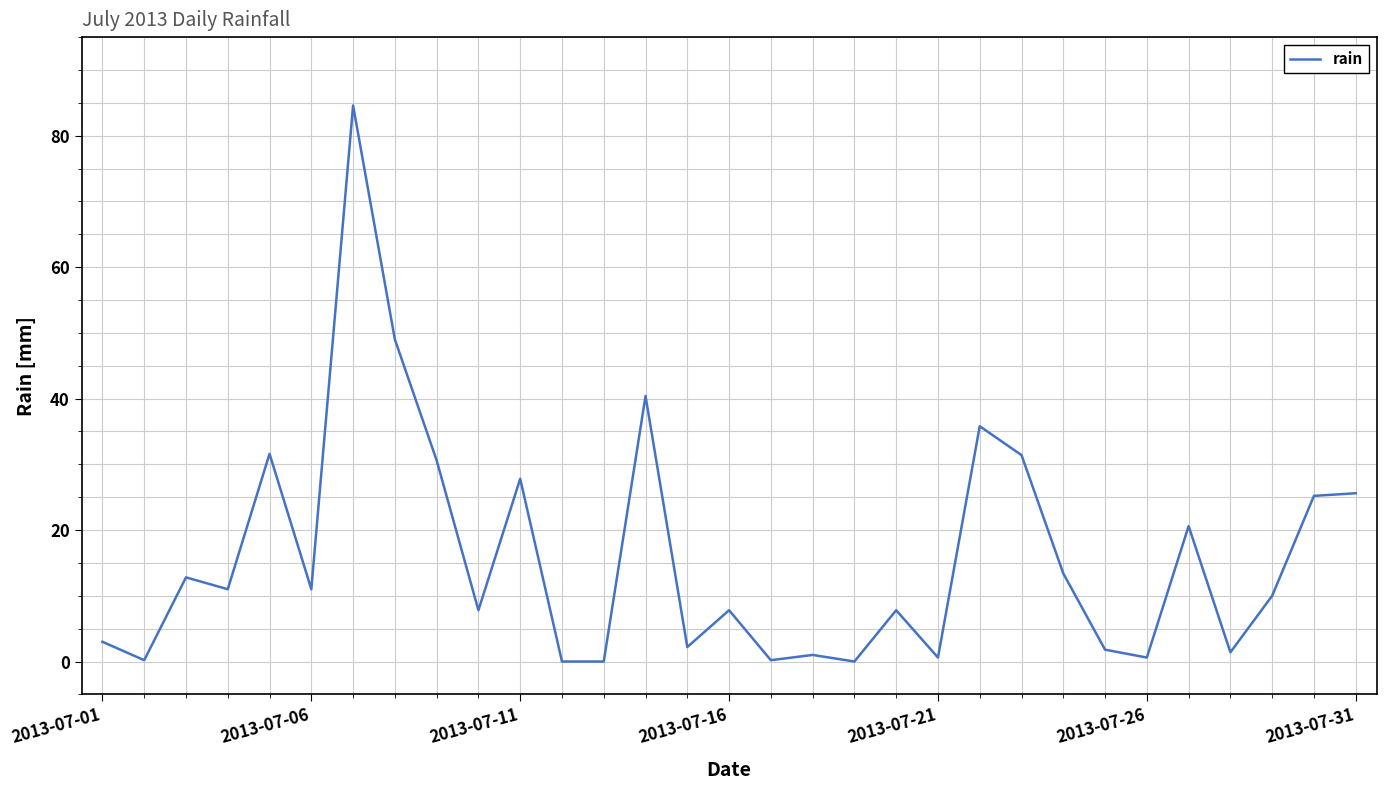

What is the maximum value shown in the chart?

84.6